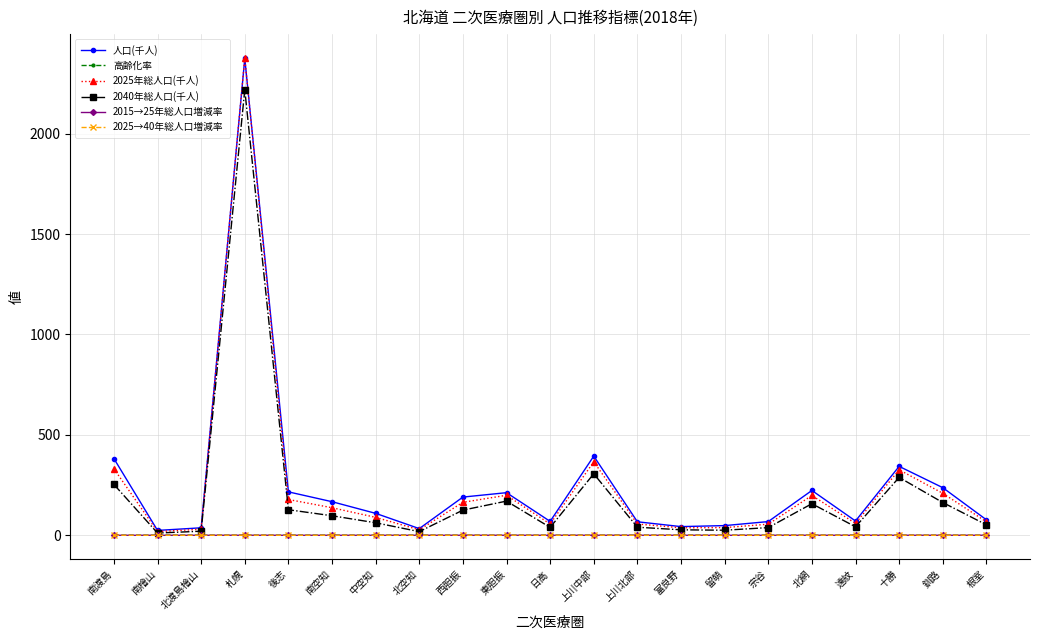

True or false: 2015→25年総人口増減率 and 人口(千人) cross at least once.

False